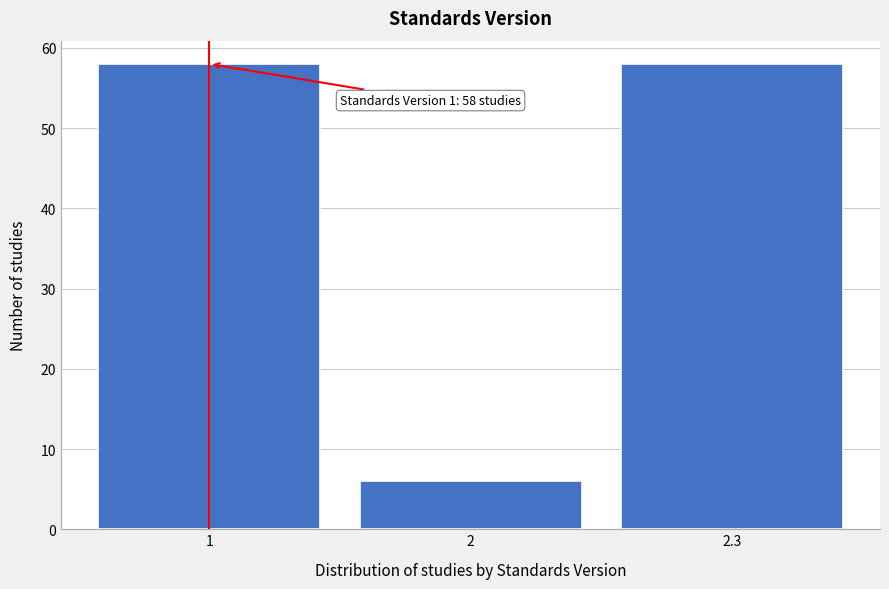

Reading left to right, extract all data points from this chart.

1=58	2=6	2.3=58